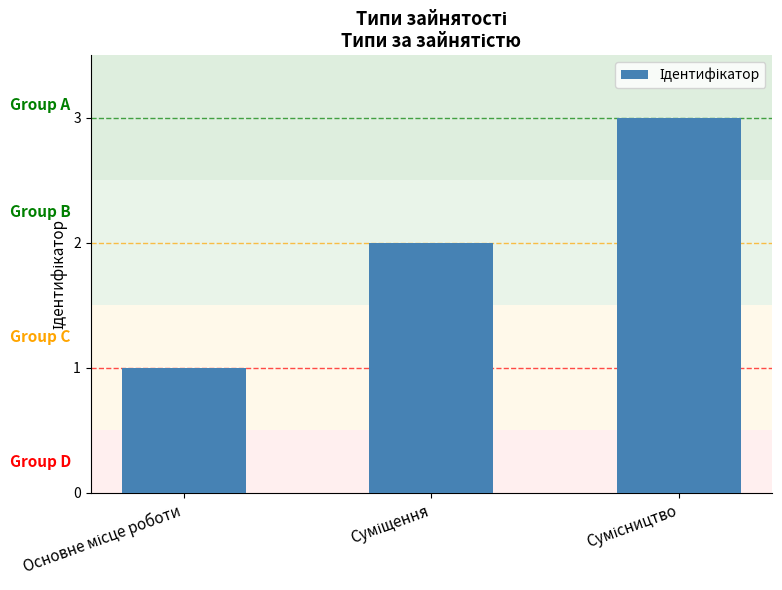

What is the sum of all values?

6